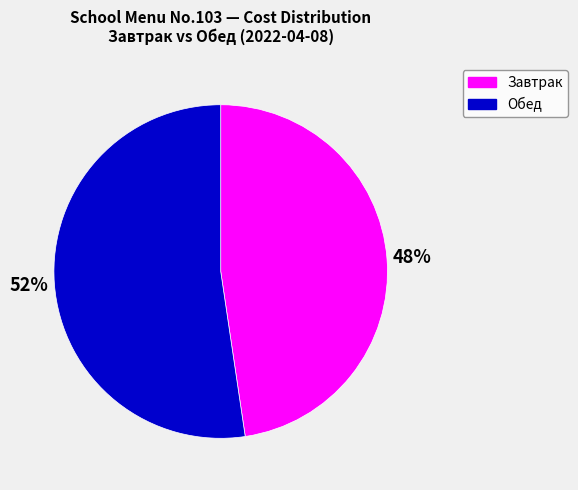

Rank the categories by value from lowest to highest.

Завтрак, Обед